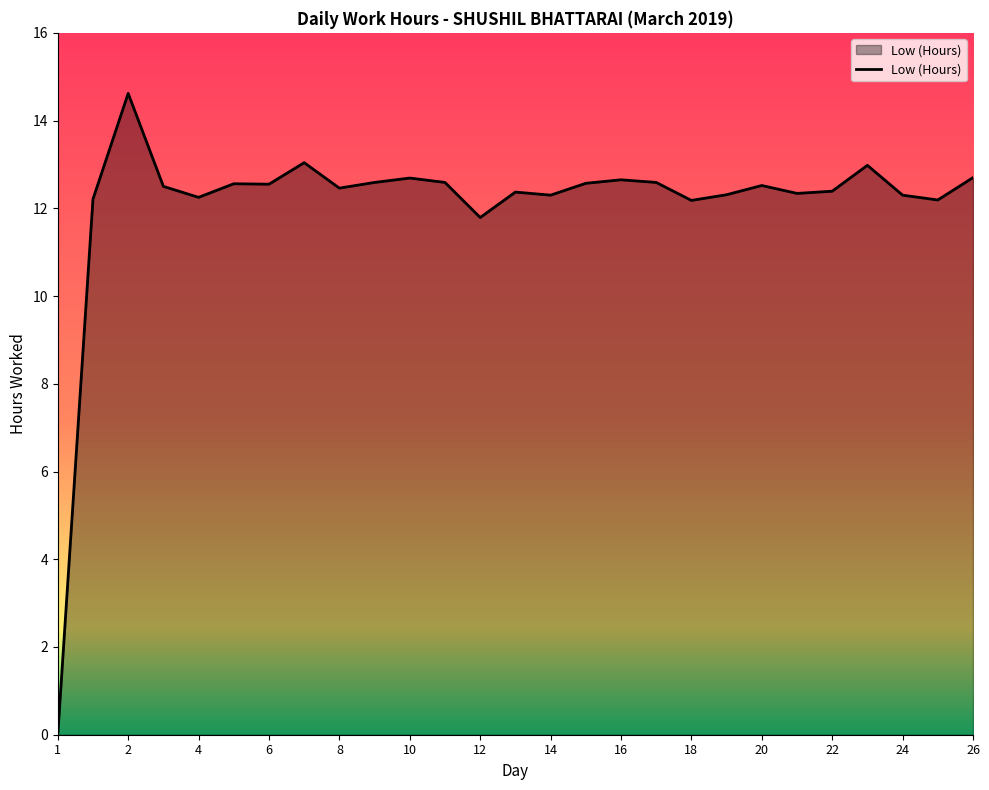

What is the difference between the maximum and minimum values?

14.6